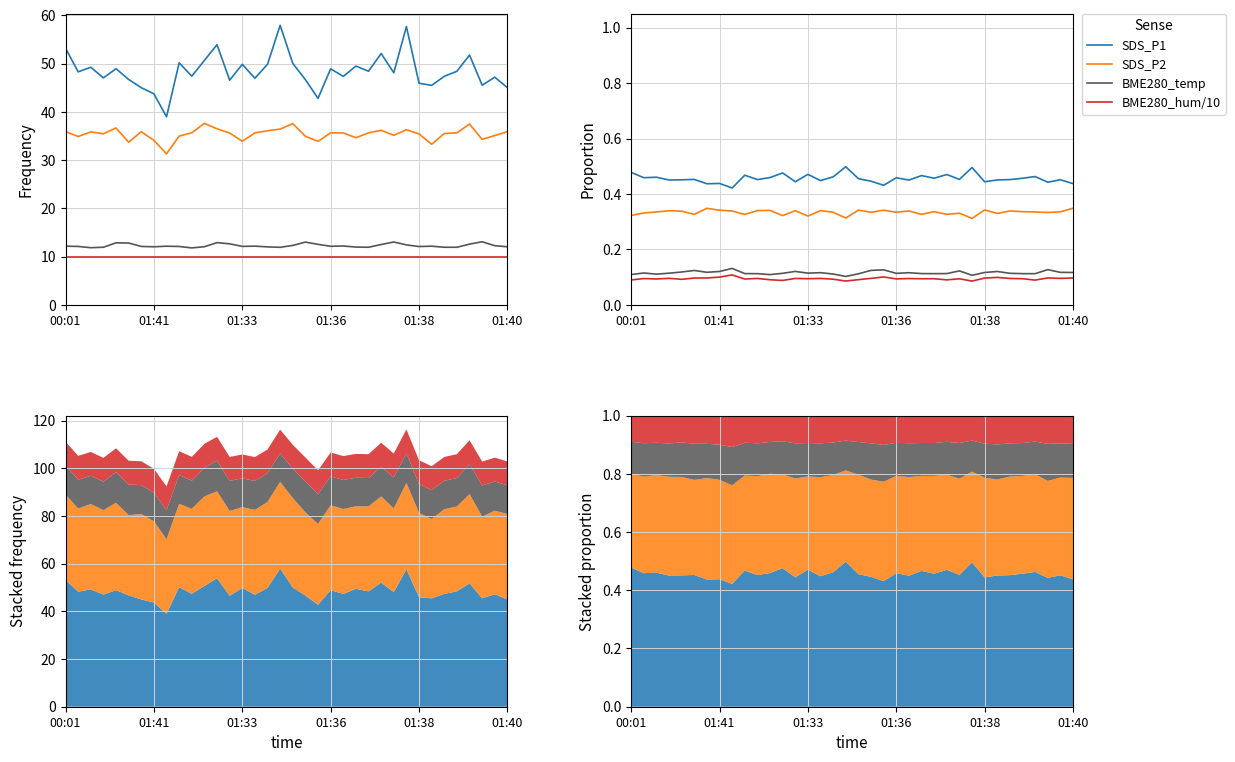

At which category does the chart reach its peak across all series?

17